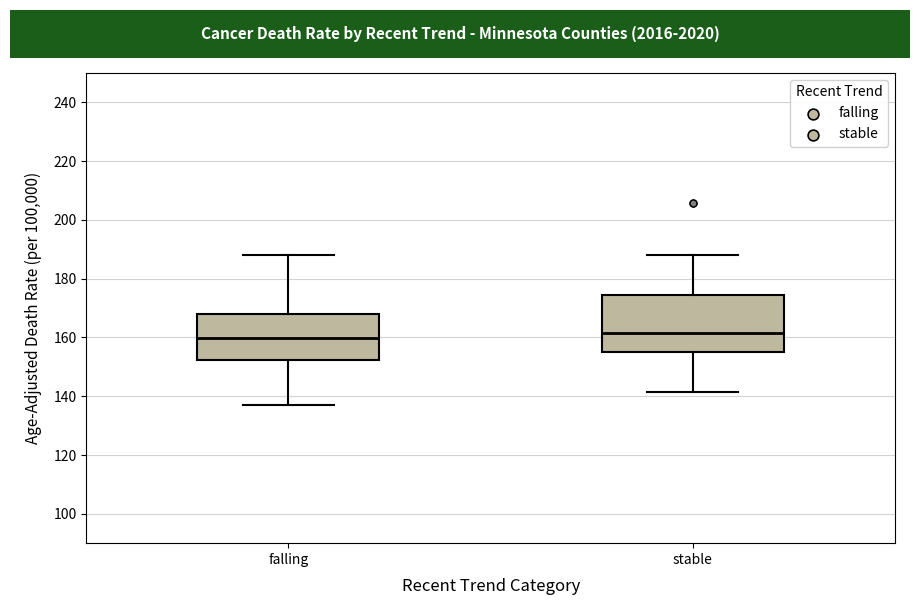

Which box is the tallest, from its lower edge to its upper edge?

stable